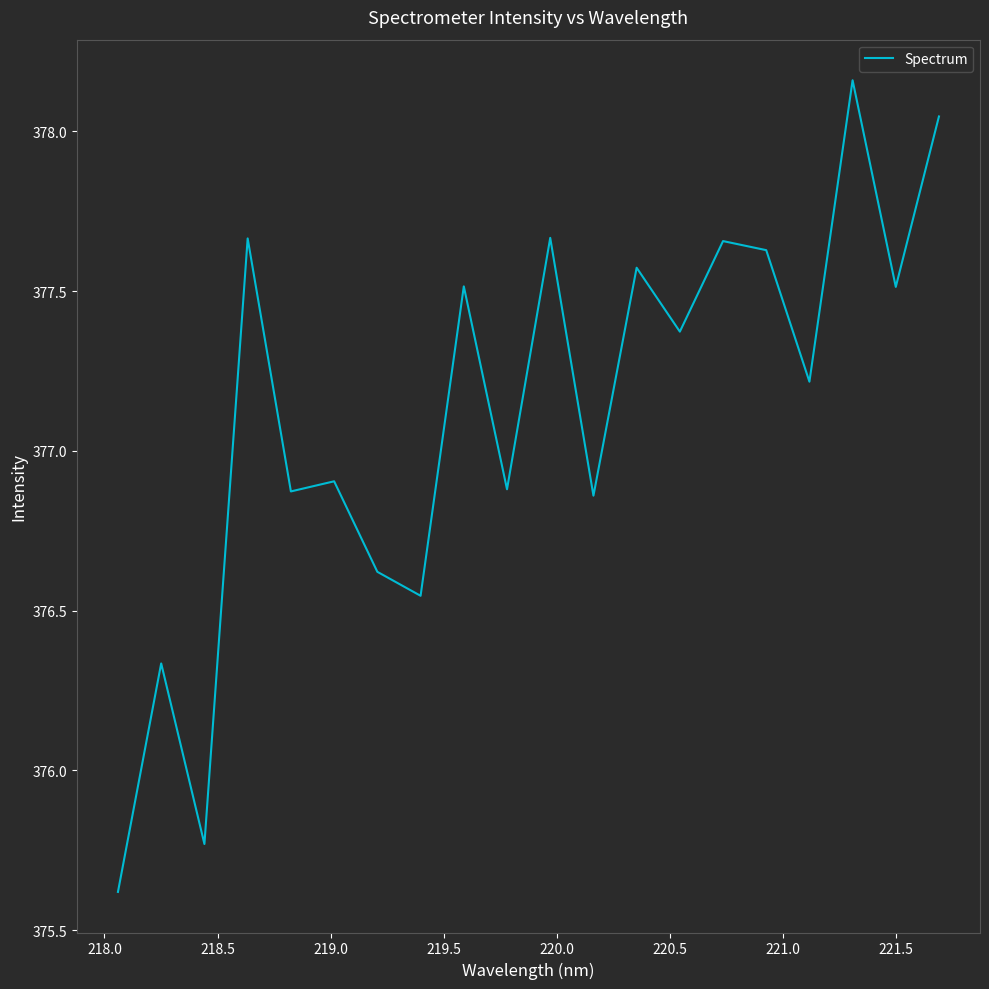

What is the difference between the maximum and minimum values?

2.5